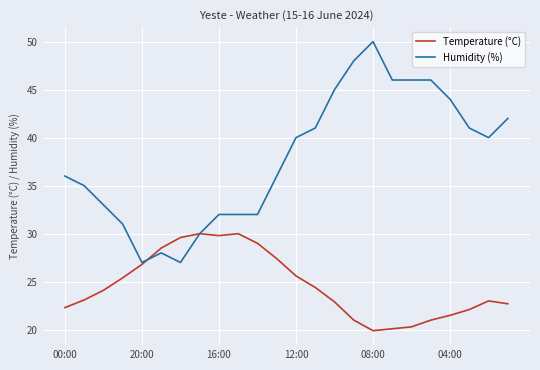

What is the highest value of the Temperature (°C) series?

30.0